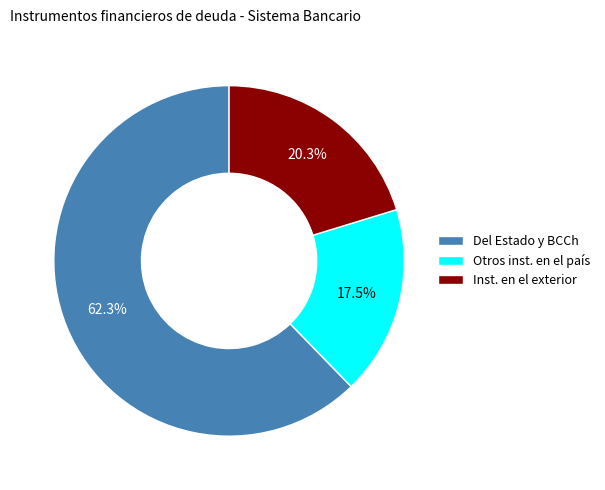

Which category has the biggest portion of the pie?

Del Estado y BCCh